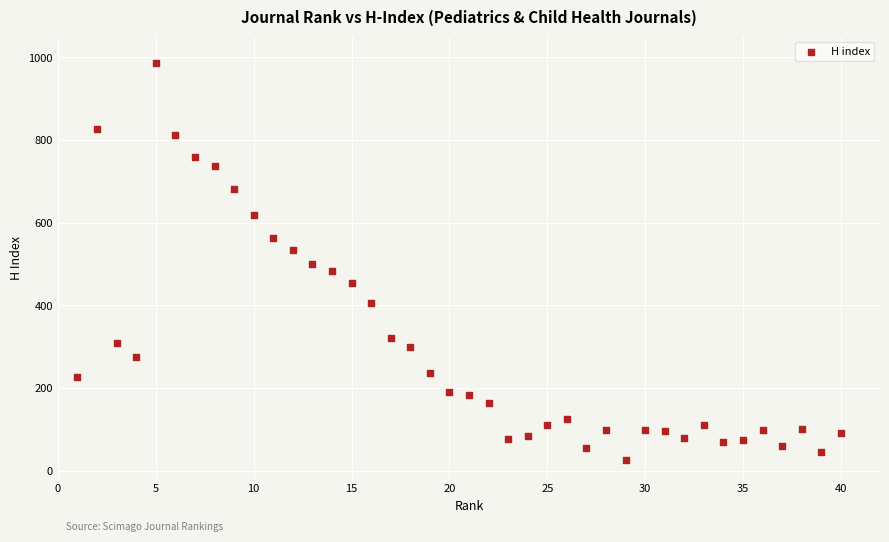

What is the range of X values (max minus min)?

39